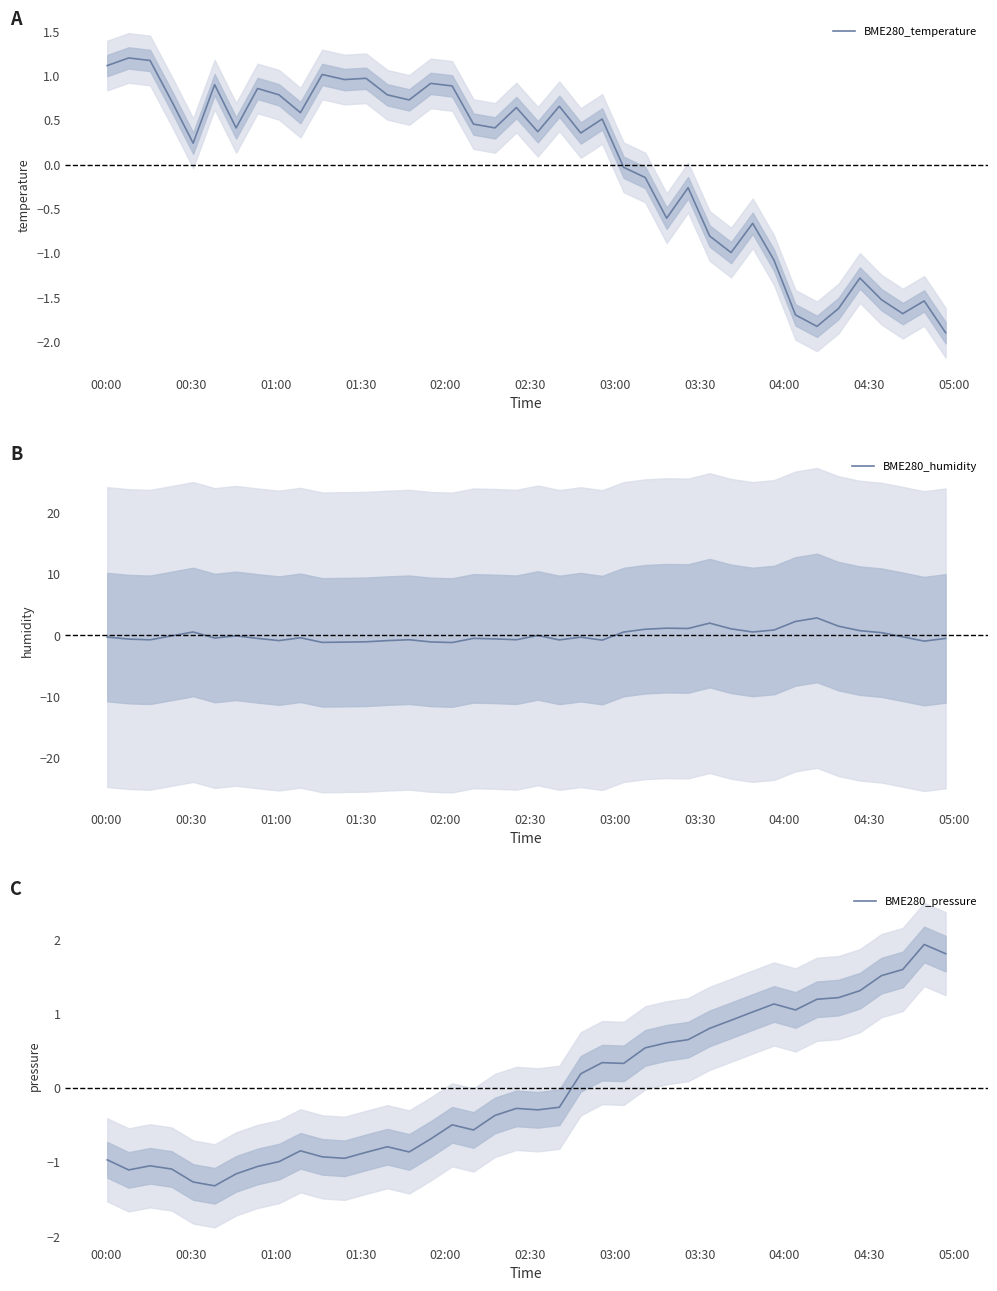

What is the minimum value for BME280_temperature?

-1.9